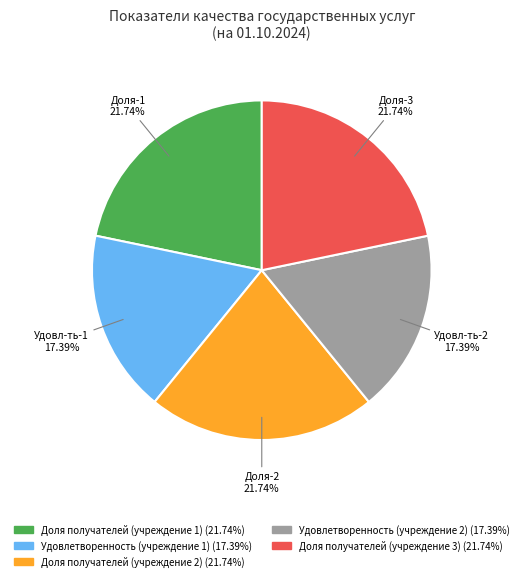

Which has a higher value, Доля получателей (учреждение 3) or Удовлетворенность (учреждение 2)?

Доля получателей (учреждение 3)